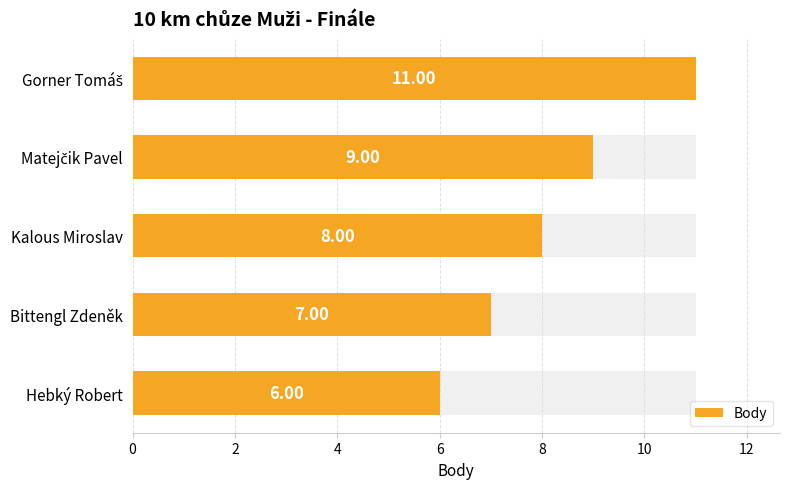

What is the smallest value displayed?

6